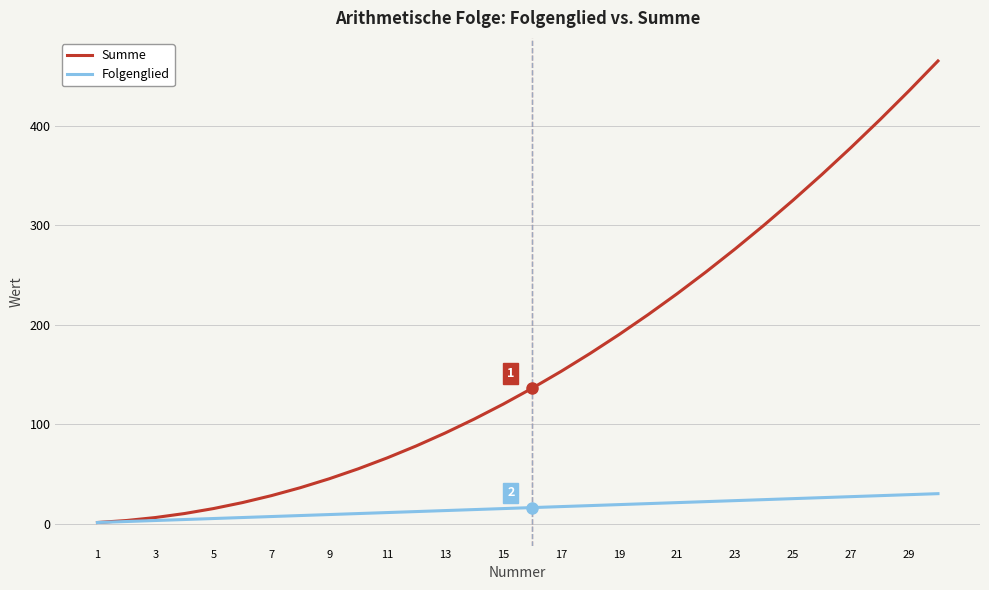

Which series has the widest spread of values?

Summe